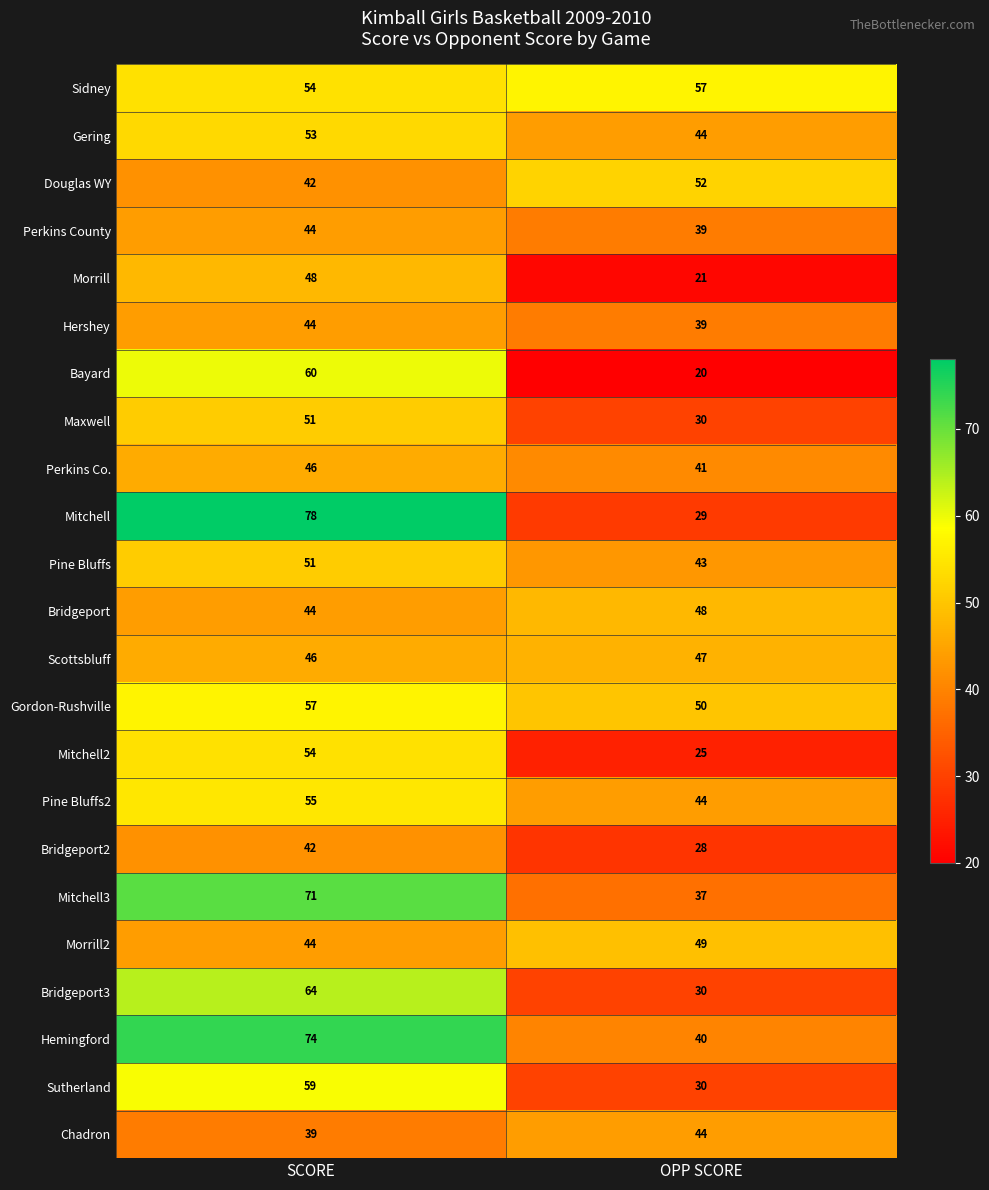

Between SCORE and OPP SCORE, which series saw the biggest shift?

Mitchell